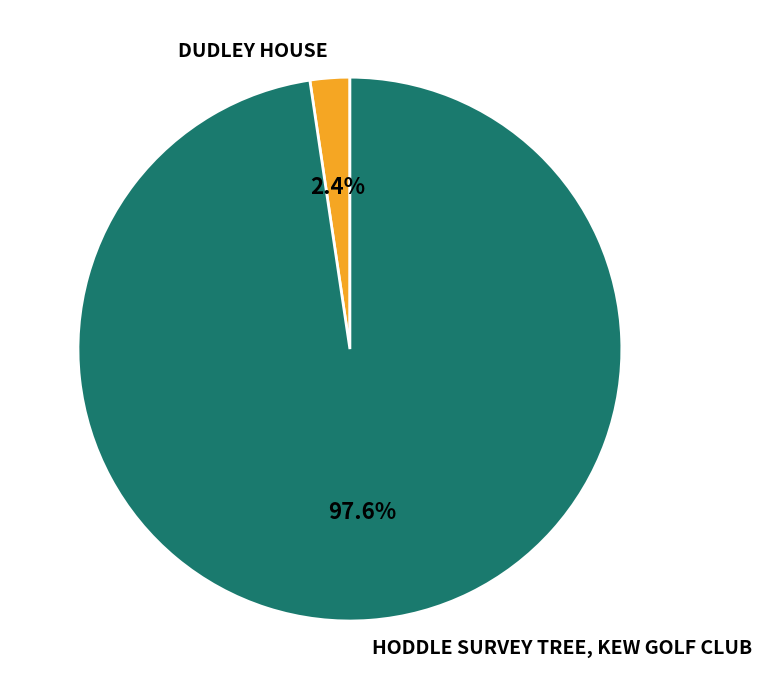

To the nearest percent, what portion does HODDLE SURVEY TREE, KEW GOLF CLUB represent?

98%